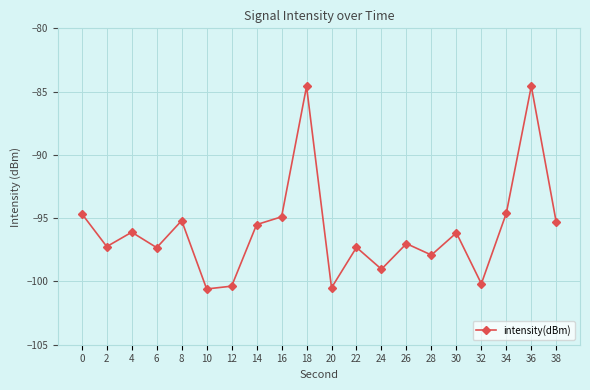

What is the value of the 4th point from the left?

-97.3